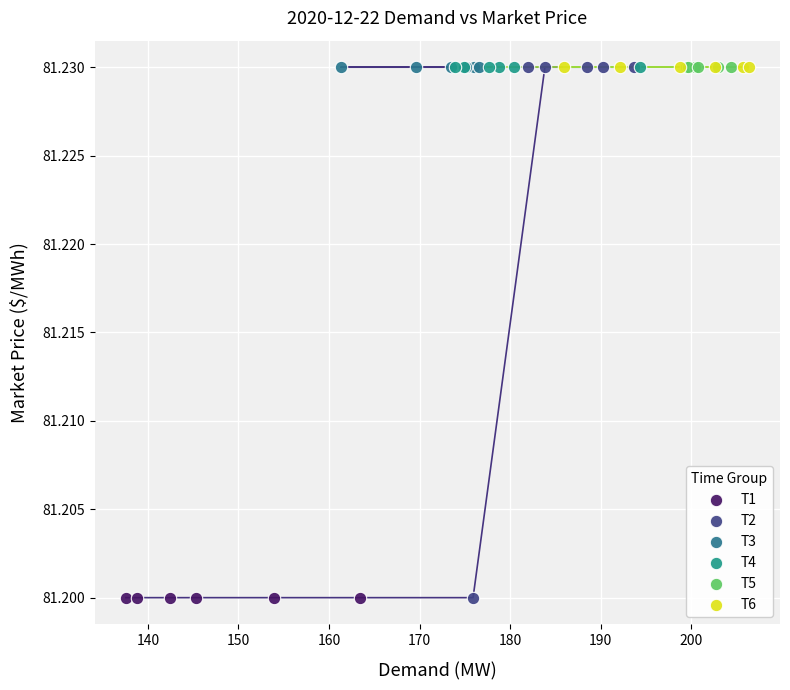

What are all the series names shown in the legend?

T1, T2, T3, T4, T5, T6